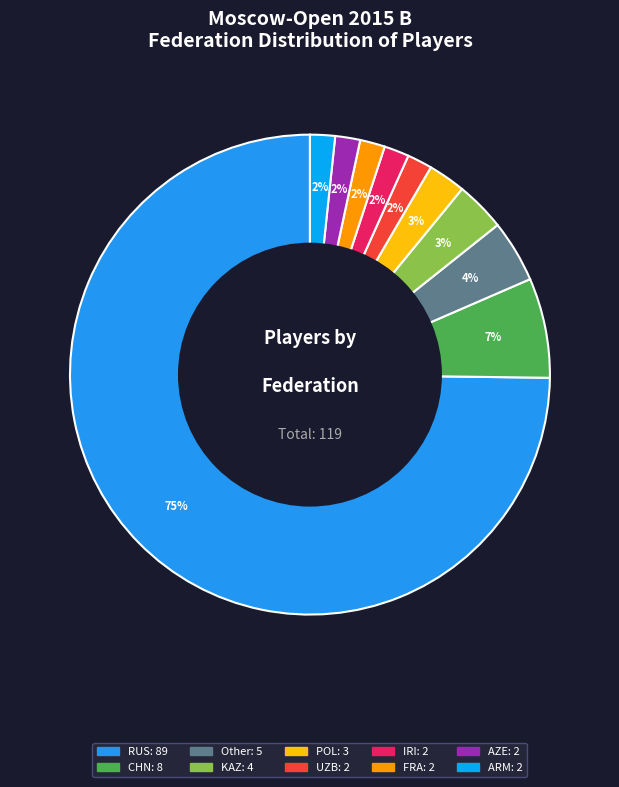

How many segments does this pie chart have?

10